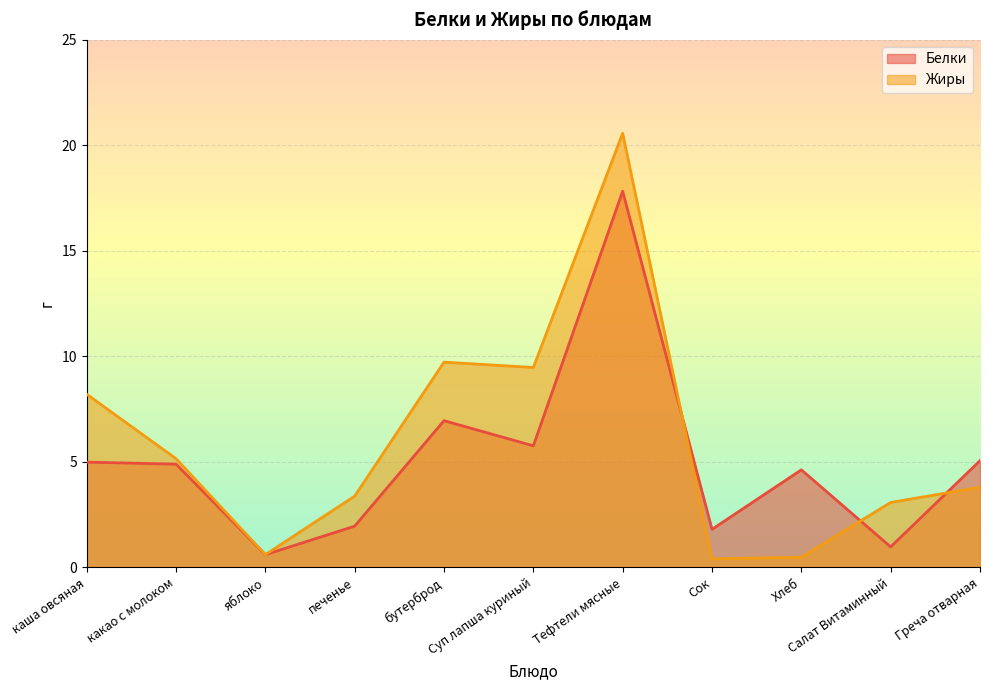

At which label is Жиры closest to 10?

бутерброд